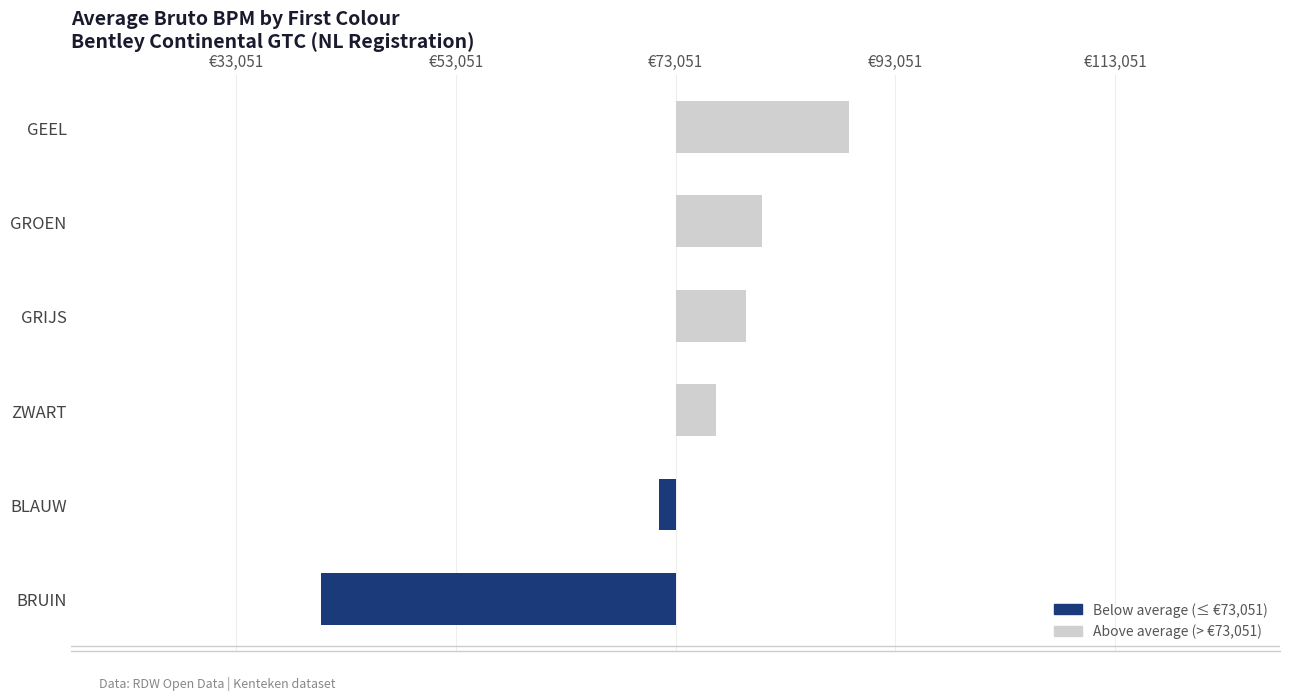

What is the difference between the second highest and minimum values?

40139.0